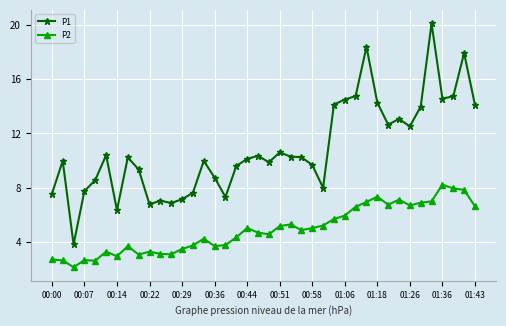

List the series in order of their overall mean, lowest first.

P2, P1